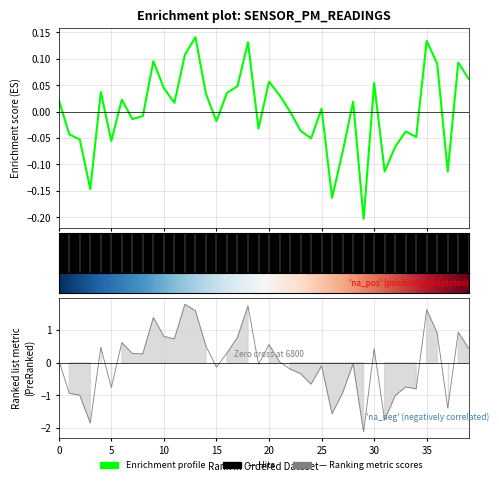

At which category does the data reach its first local valley?

3